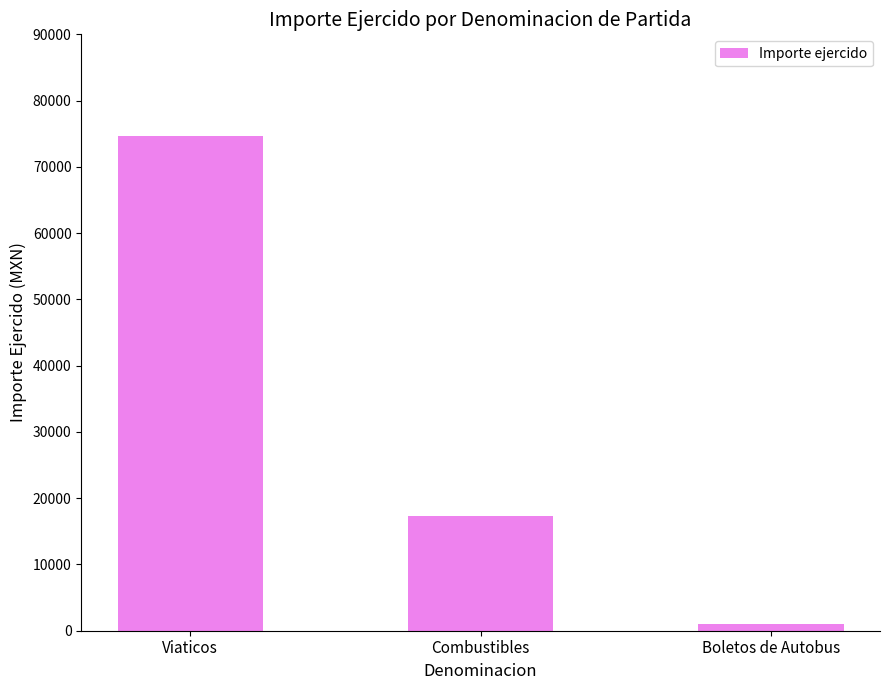

How many categories are shown in the chart?

3